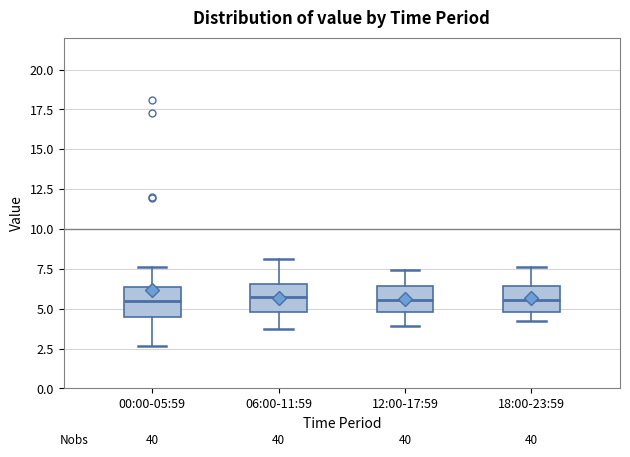

Where does the lower whisker of the box for 06:00-11:59 end on the y-axis? The values are not printed on the chart, so give them approximately, as read against the axis.

4.0